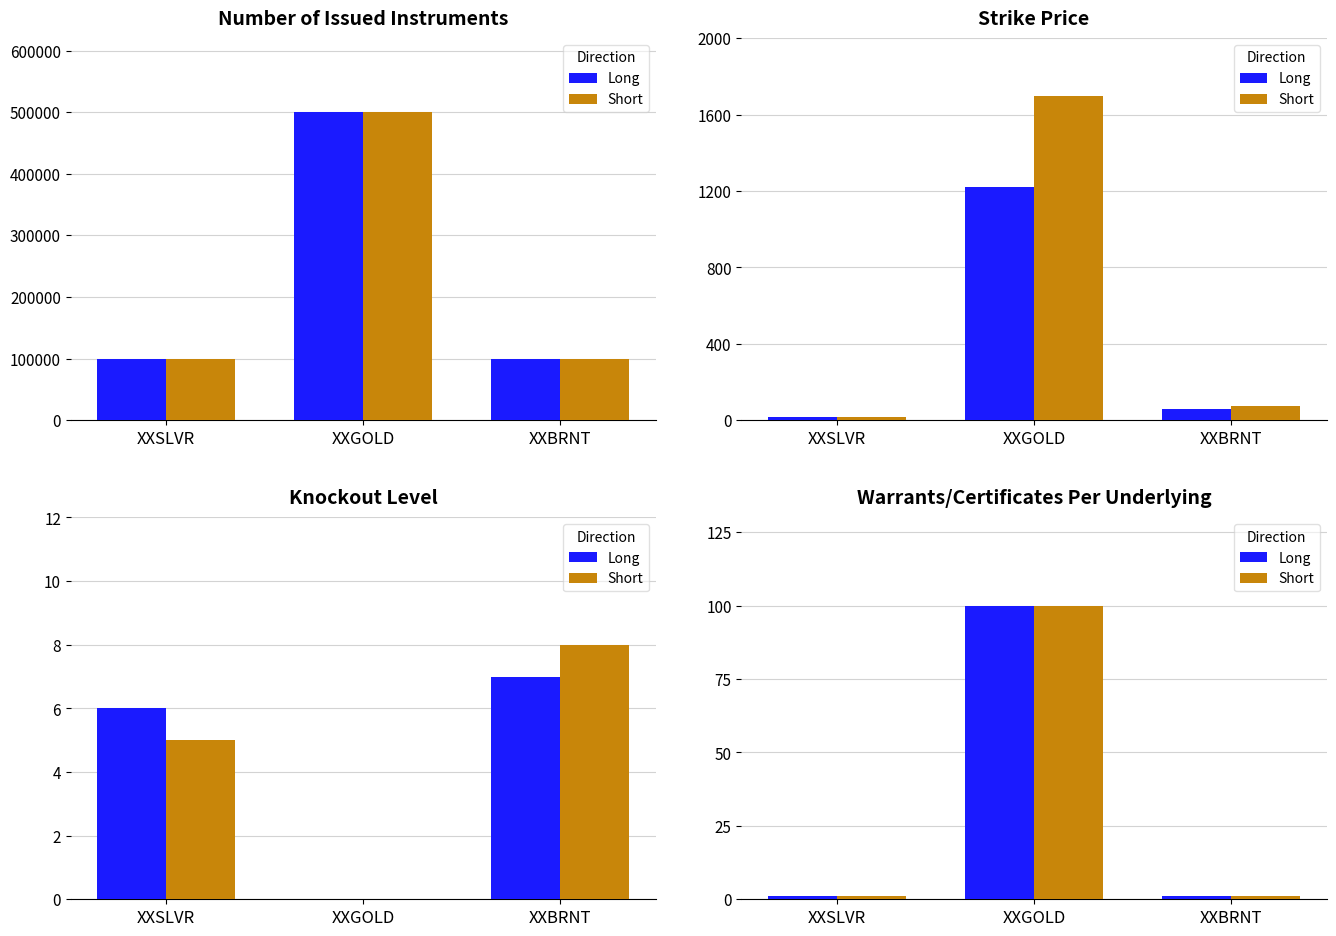

What is the sum of all Long values?

102